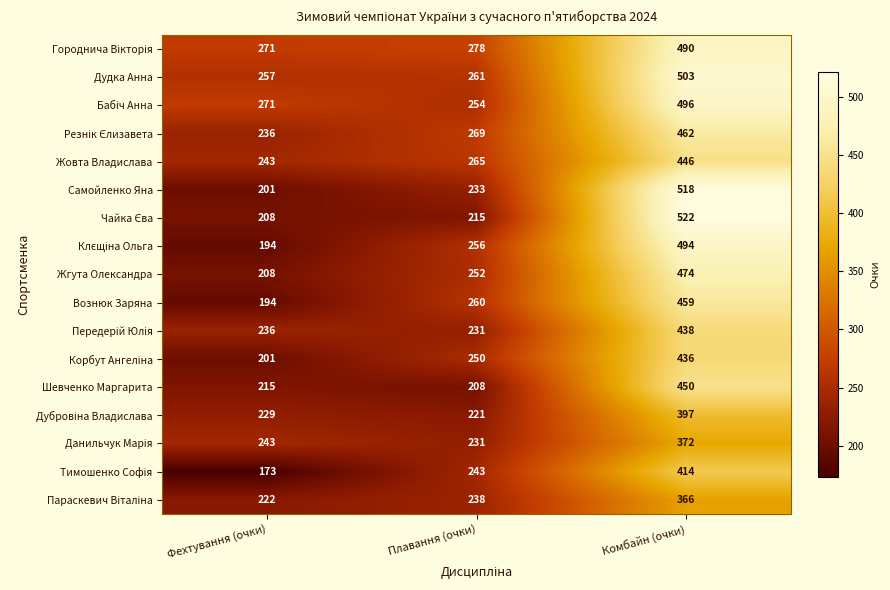

What is the sum of all Жовта Владислава values?

954